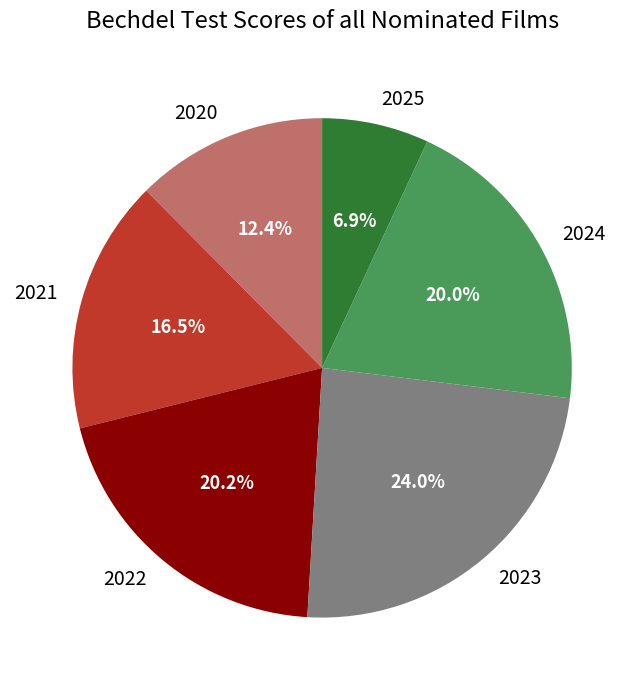

How many slices are in this pie chart?

6